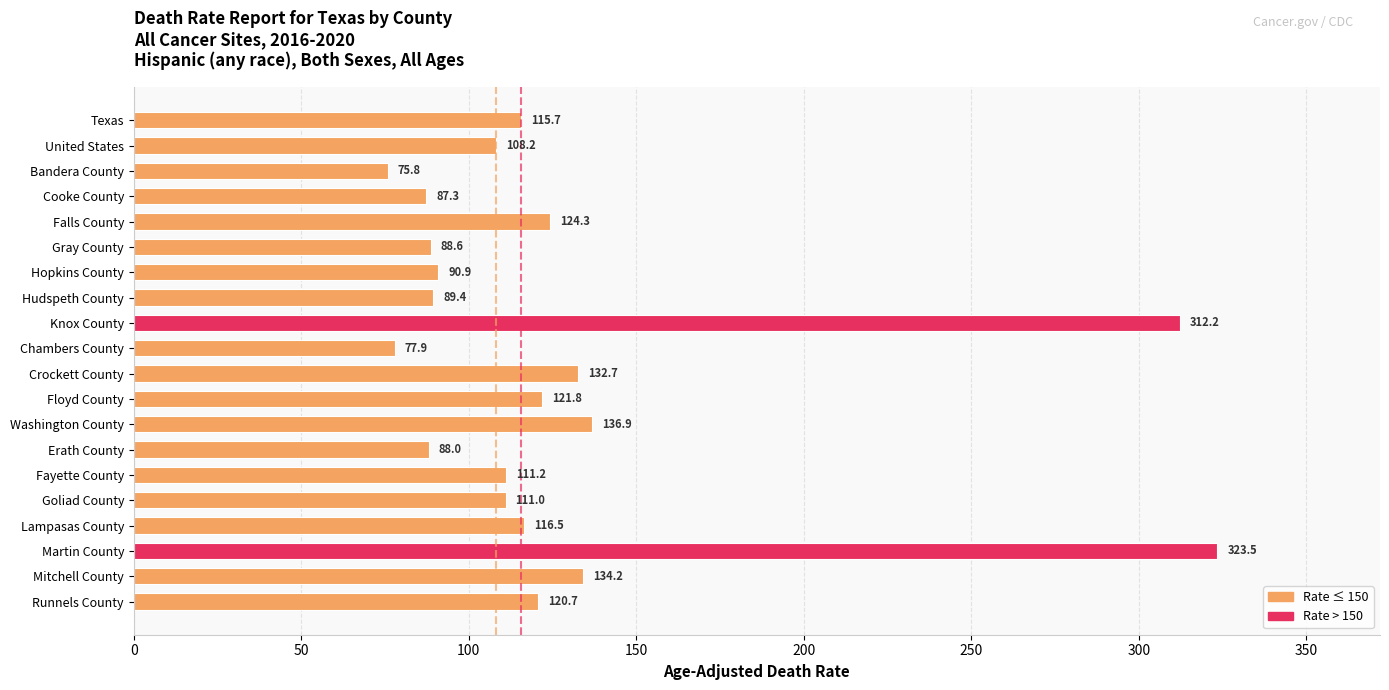

At which label is the value closest to 199?

Washington County